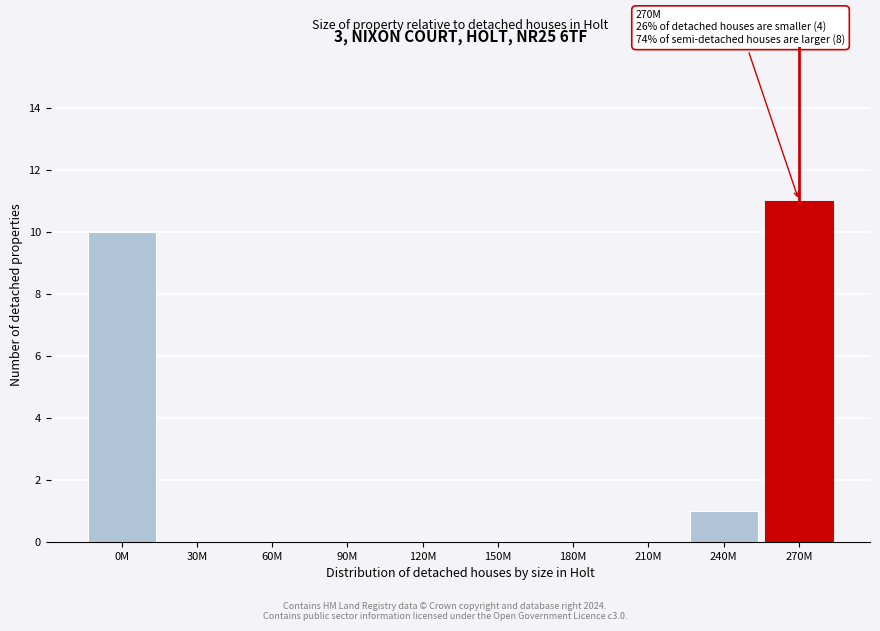

Reading left to right, extract all data points from this chart.

0M=10	30M=0	60M=0	90M=0	120M=0	150M=0	180M=0	210M=0	240M=1	270M=11